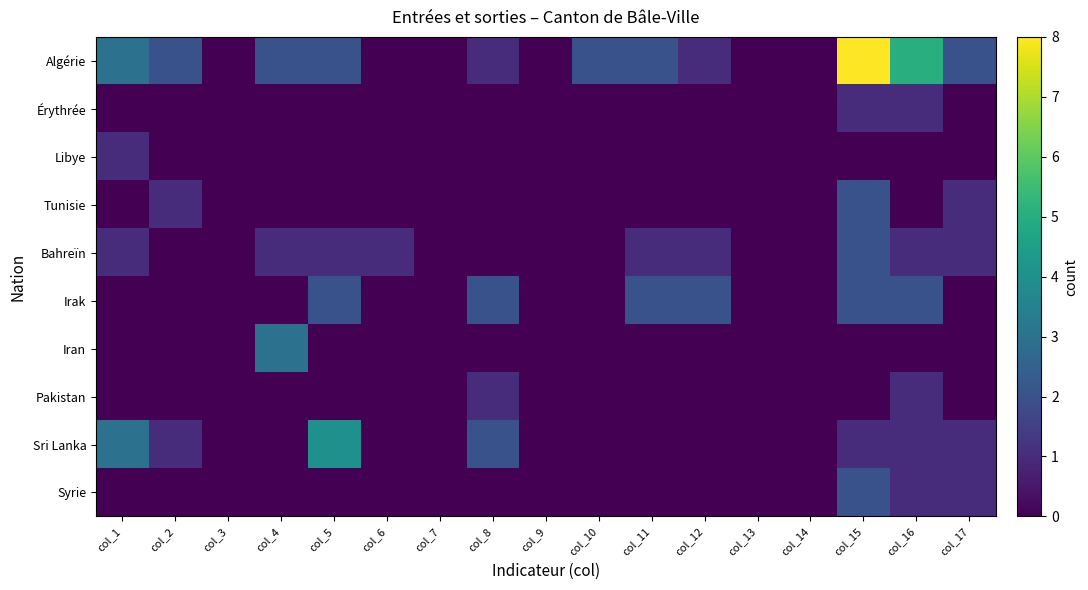

Which category has the highest value across all series?

col_15